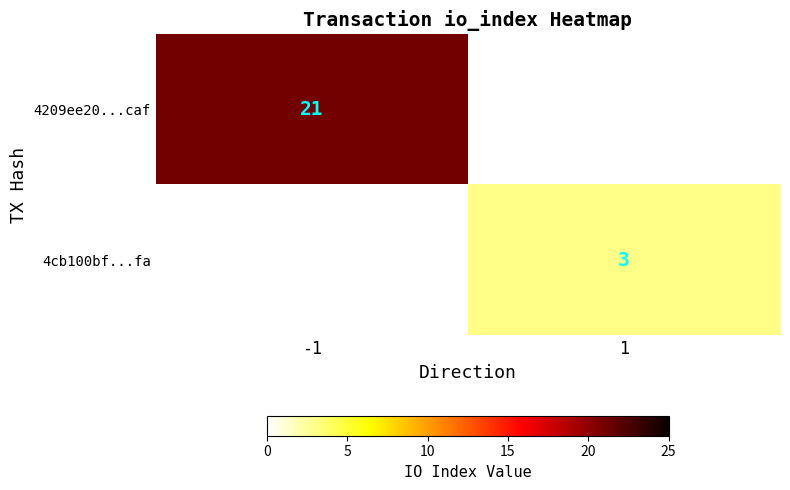

The 4209ee20...caf series shows 21 at -1. True or false?

True